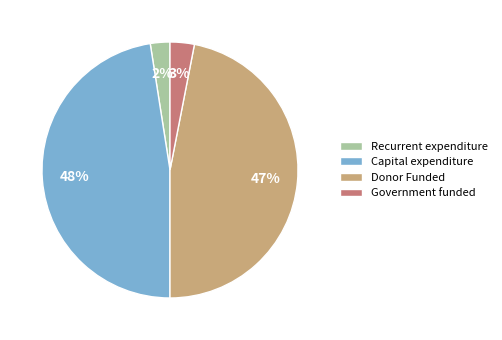

To the nearest percent, what is the combined percentage of Donor Funded and Government funded?

50%